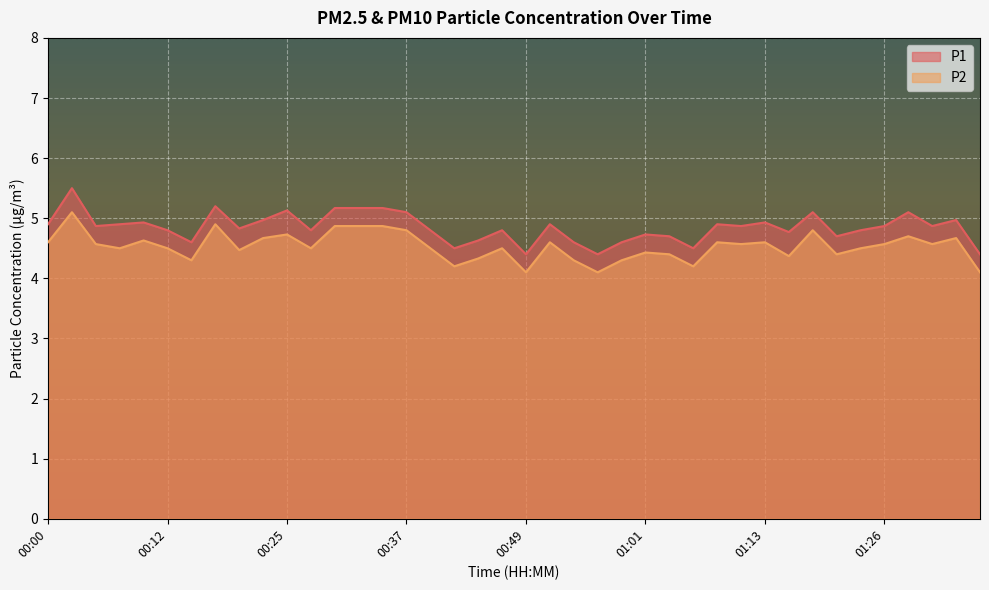

How many lines are shown in the chart?

2